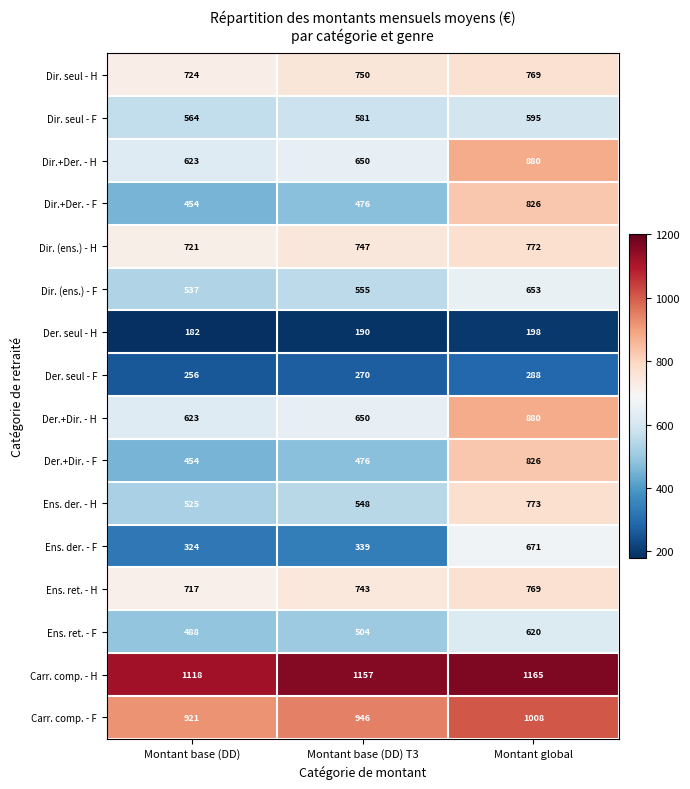

Is the value of Dir. (ens.) - H at Montant base (DD) greater than the value of Der.+Dir. - F at Montant global?

No